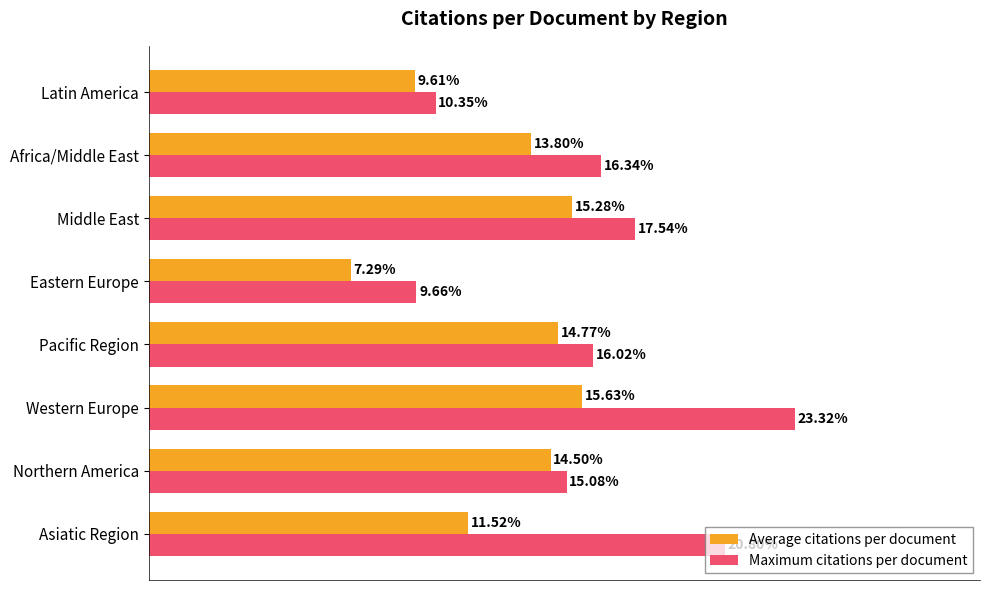

Which series changed the most between Middle East and Latin America?

Maximum citations per document